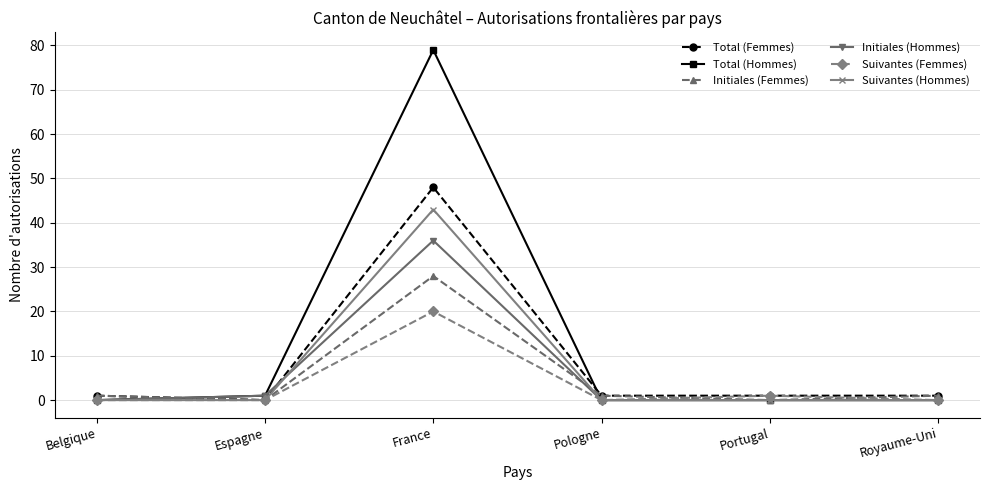

What is the spread (max minus min) of values at France?

59